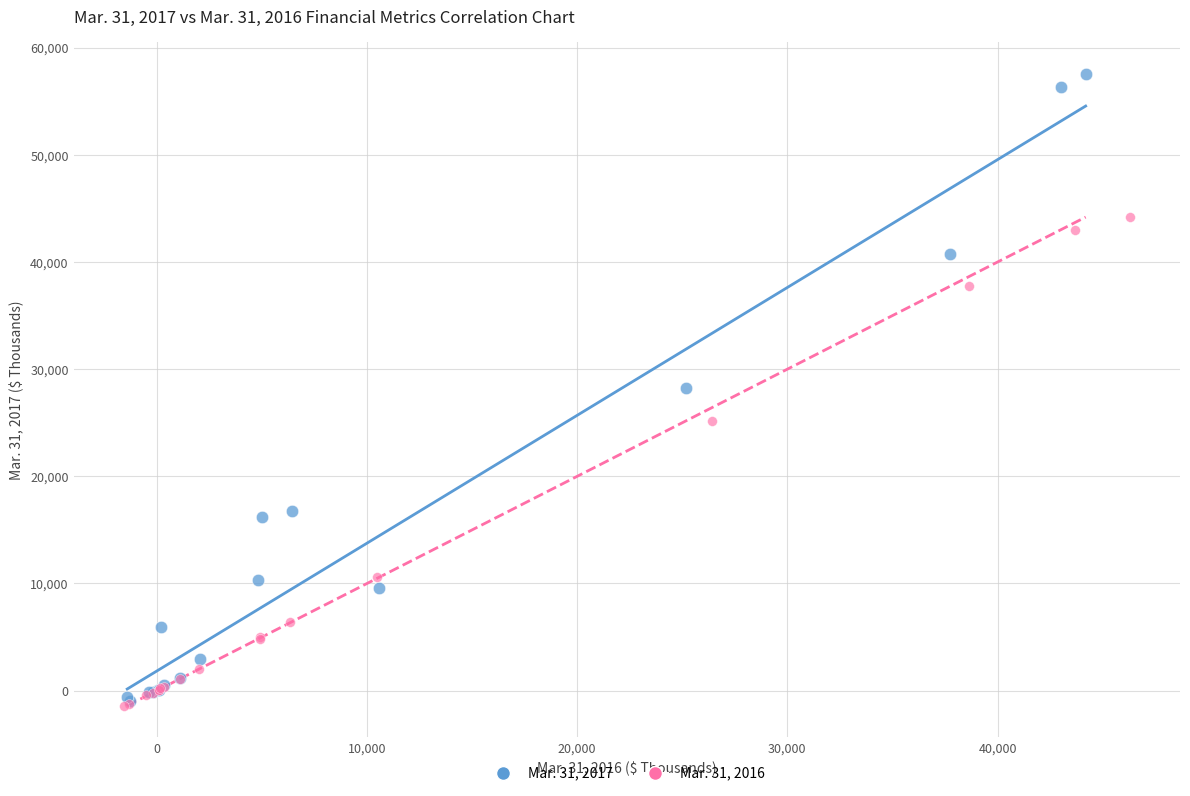

Which series has the largest Y range (max minus min)?

Mar. 31, 2017